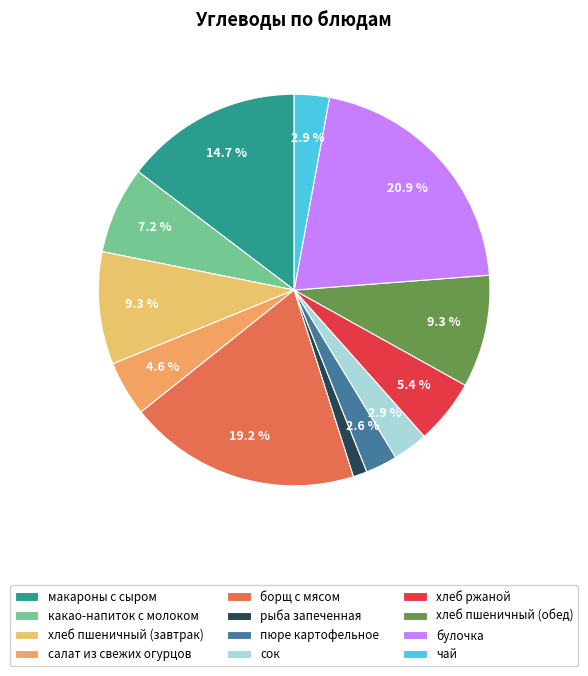

To the nearest percent, what is the difference between the largest and smallest slice percentages?

20%